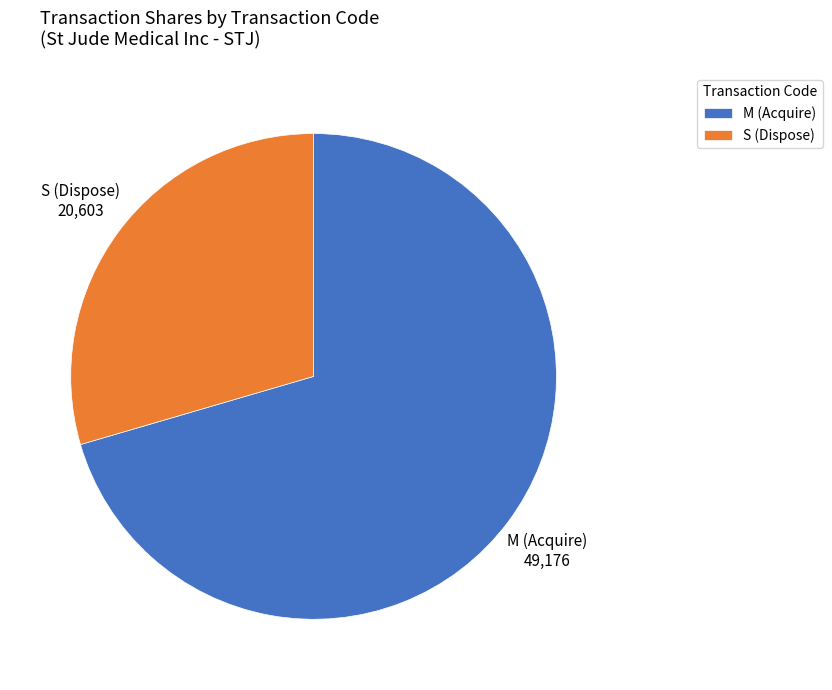

Between M (Acquire) and S (Dispose), which is larger?

M (Acquire)